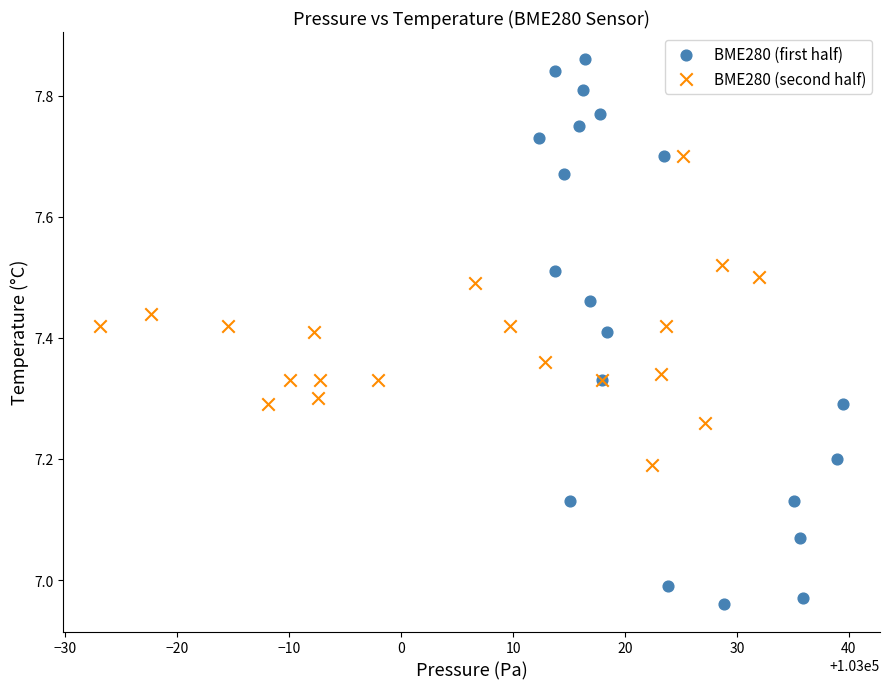

Which series contains the lowest Y value?

BME280 (first half)